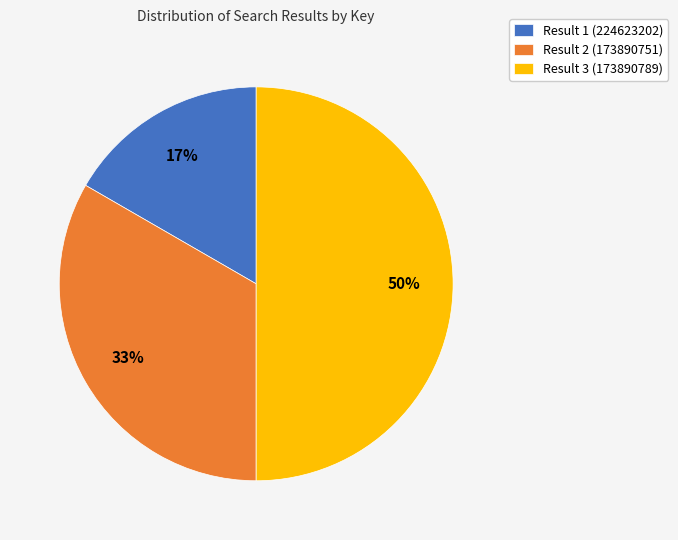

Does Result 1 (224623202) represent more than half of the total?

No